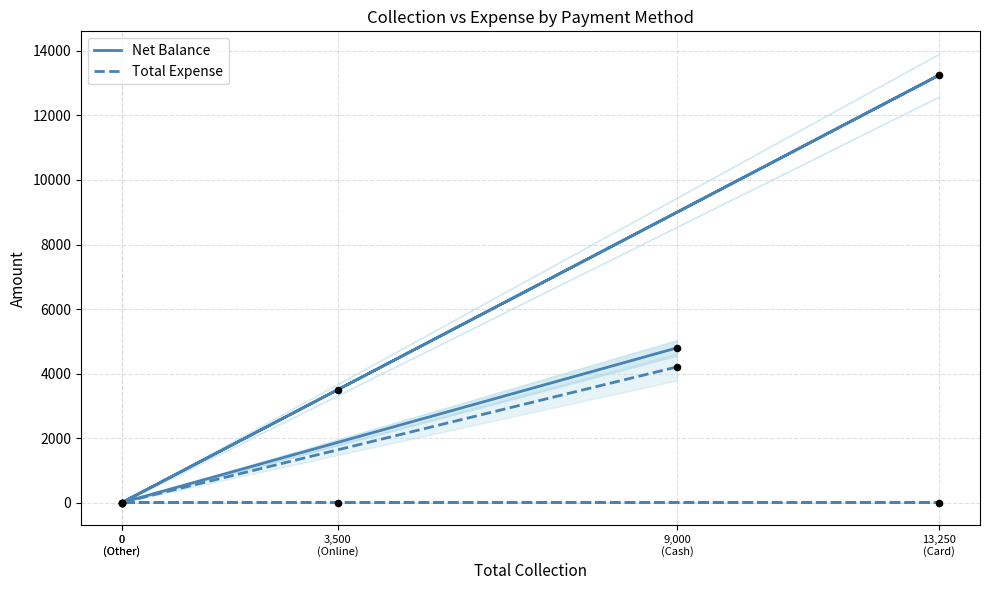

At how many categories does at least one series exceed 1477?

3